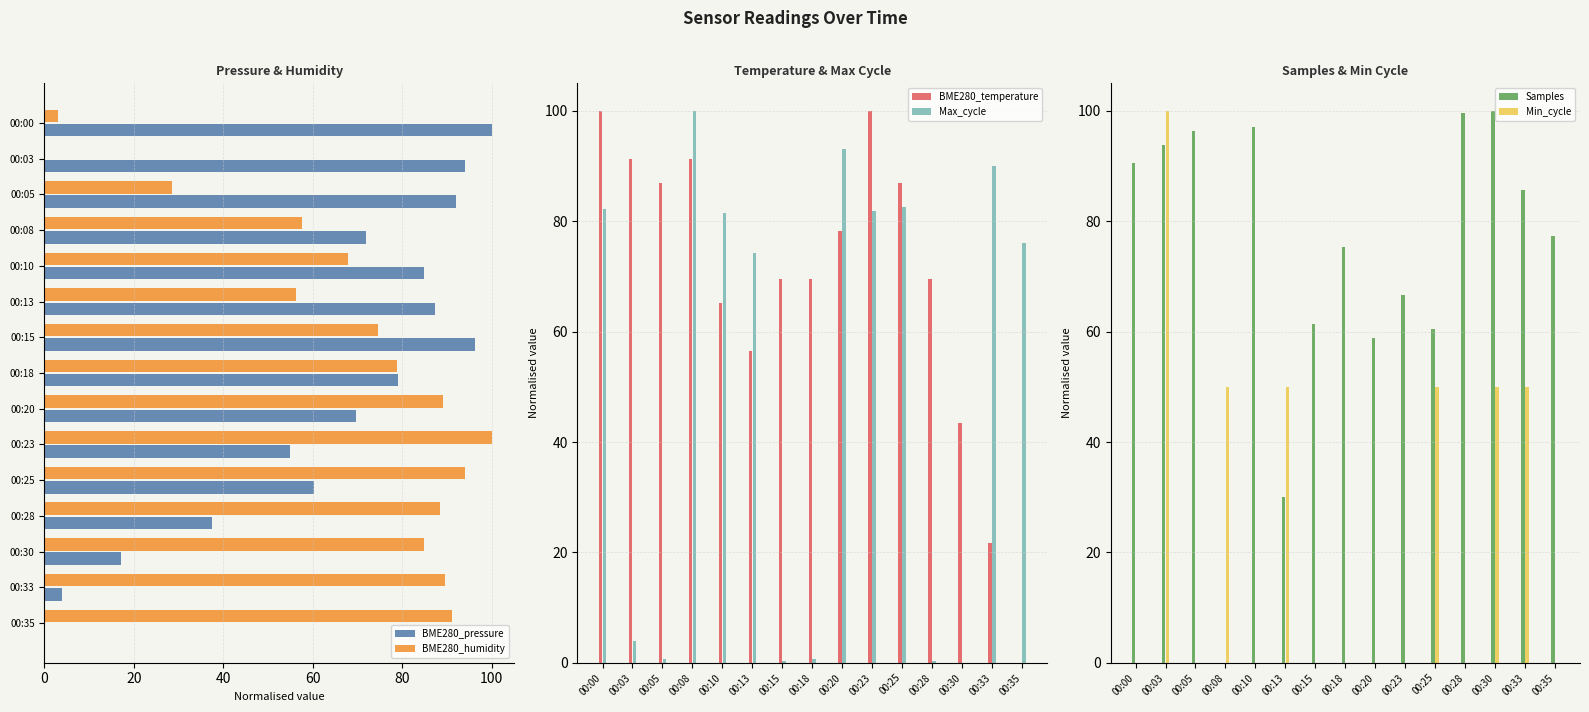

Which series has the widest spread of values?

BME280_pressure